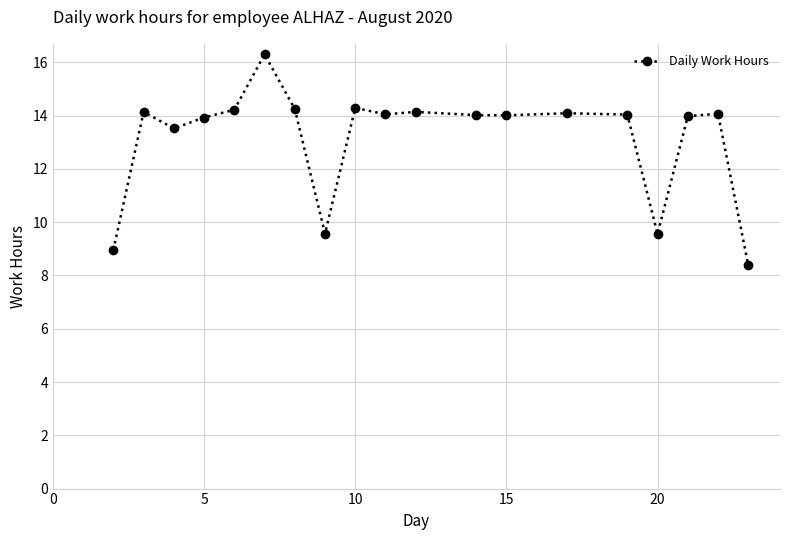

True or false: there are more than 1 points higher than both neighbors.

True